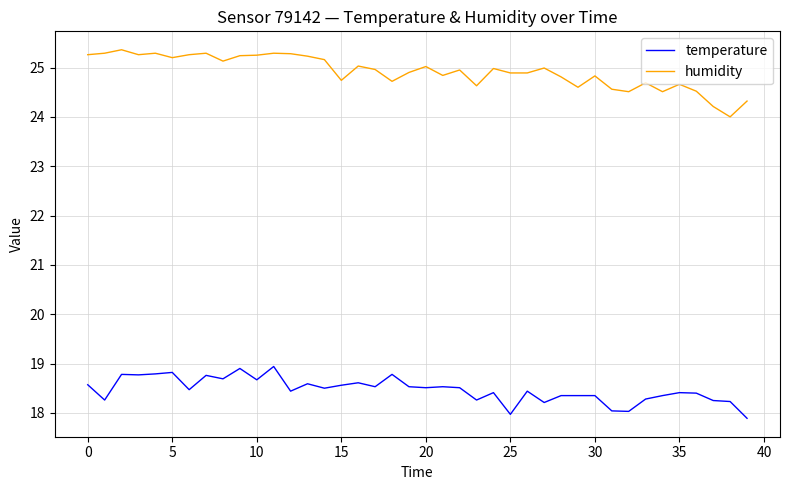

What is the greatest value displayed?

25.4